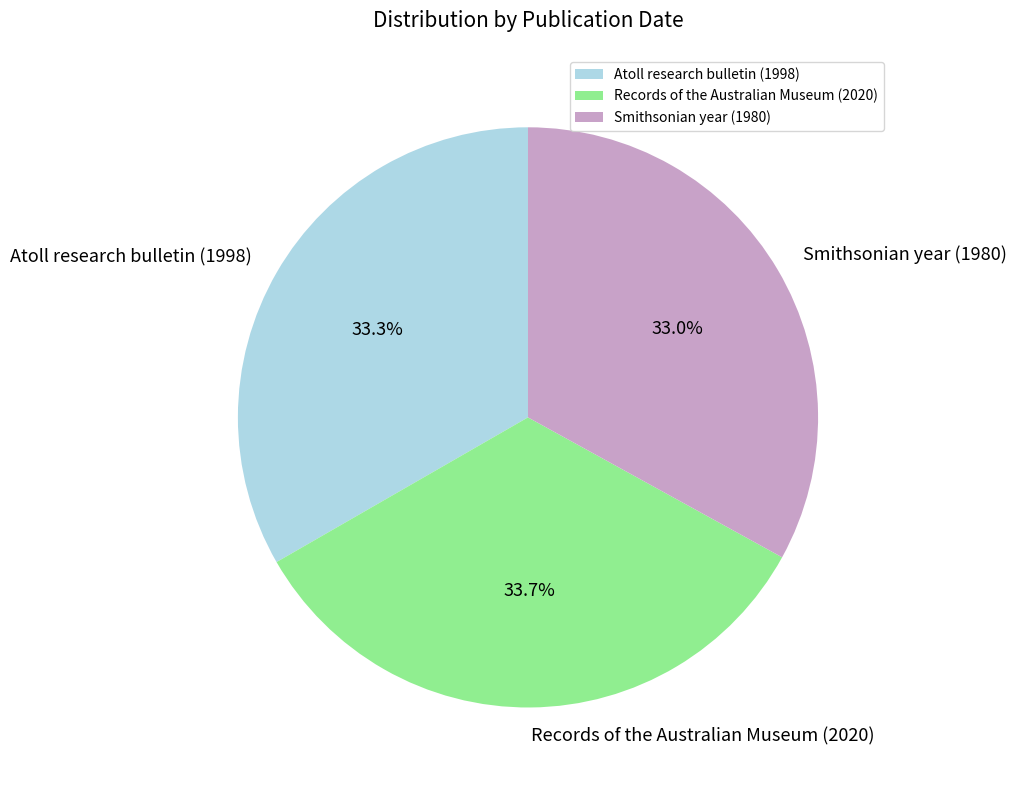

What percentage is the Smithsonian year (1980) slice, to the nearest percent?

33%